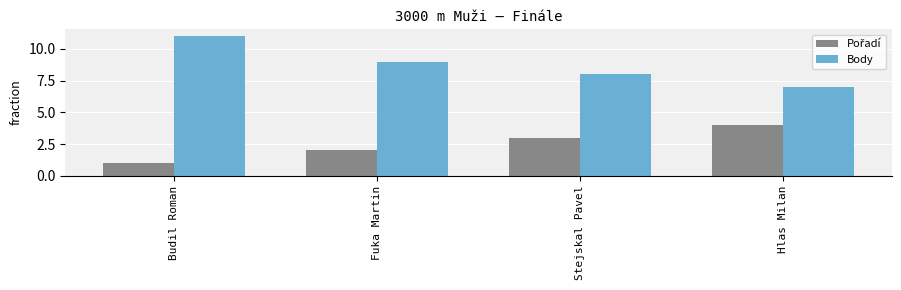

How many bars are there in each group?

2